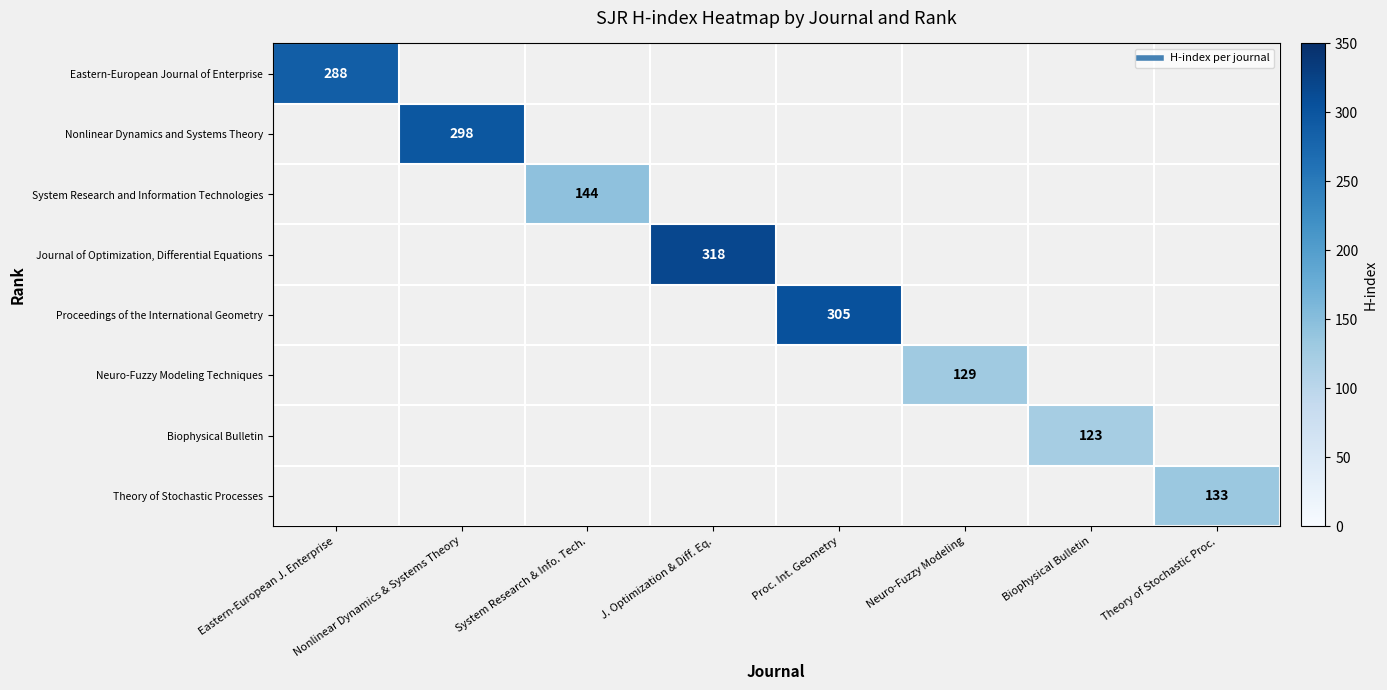

Where is System Research and Information Technologies nearest to the value 72?

Eastern-European J. Enterprise